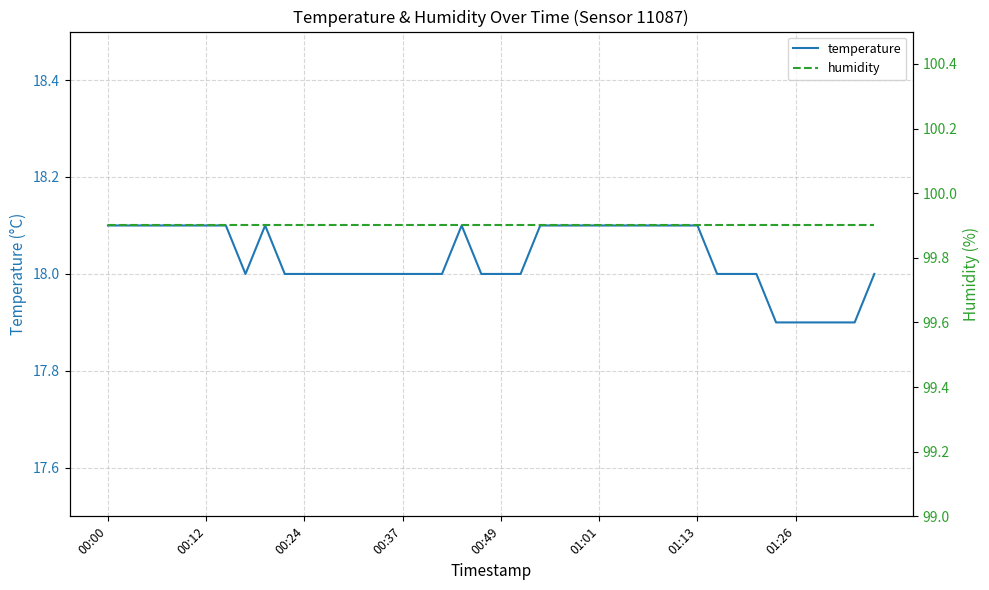

Rank the series by their average value, from lowest to highest.

temperature, humidity